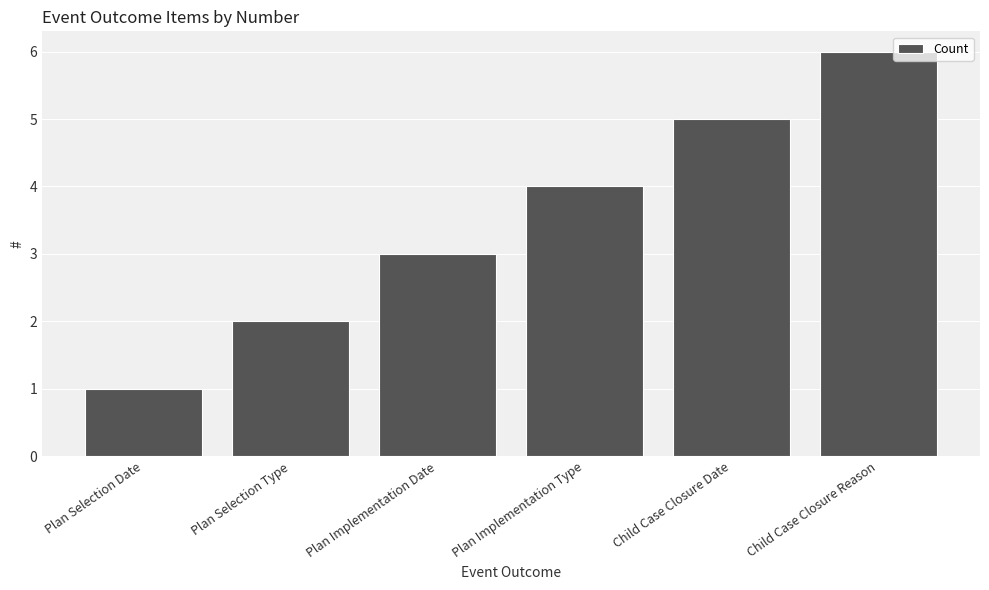

The value at Plan Selection Date is 0. True or false?

False